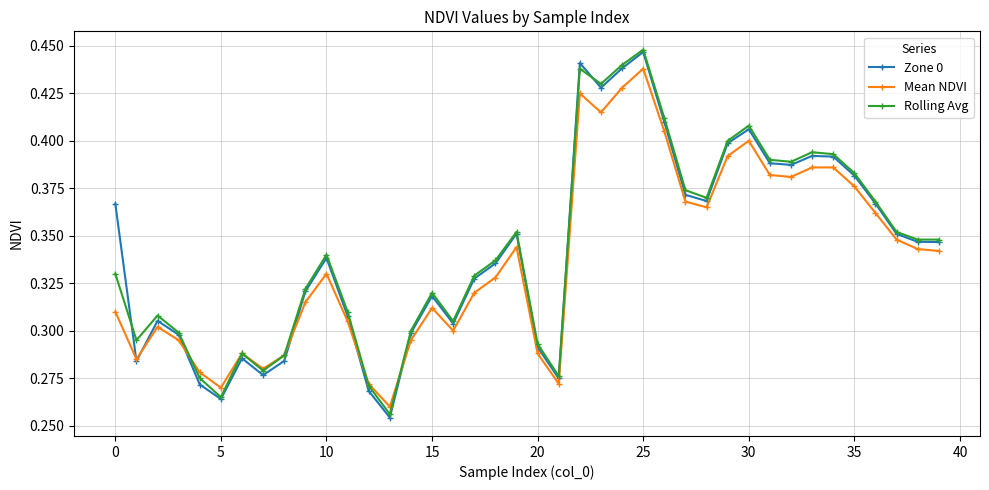

True or false: Mean NDVI has more than 1 interior local peaks.

True